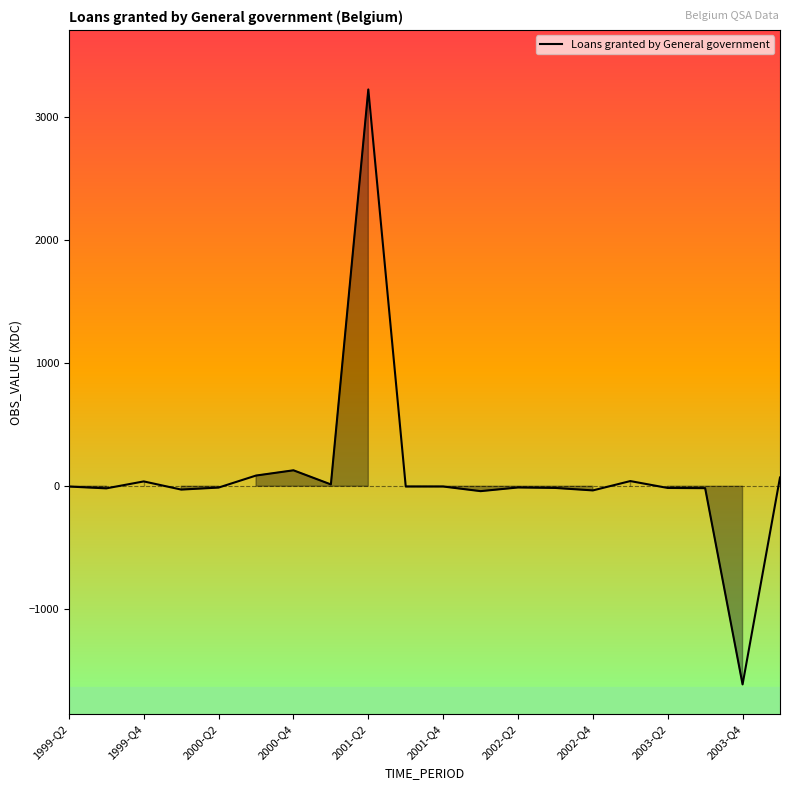

Reading right to left, list all the values displayed in this chart.

2004-Q1=71.3	2003-Q4=-1610.8	2003-Q3=-15.5	2003-Q2=-13.9	2003-Q1=42.1	2002-Q4=-33.8	2002-Q3=-13.8	2002-Q2=-9.9	2002-Q1=-39.8	2001-Q4=-2.2	2001-Q3=-2.2	2001-Q2=3225.1	2001-Q1=14.8	2000-Q4=129.6	2000-Q3=87.0	2000-Q2=-10.7	2000-Q1=-27.0	1999-Q4=39.3	1999-Q3=-17.1	1999-Q2=-2.4